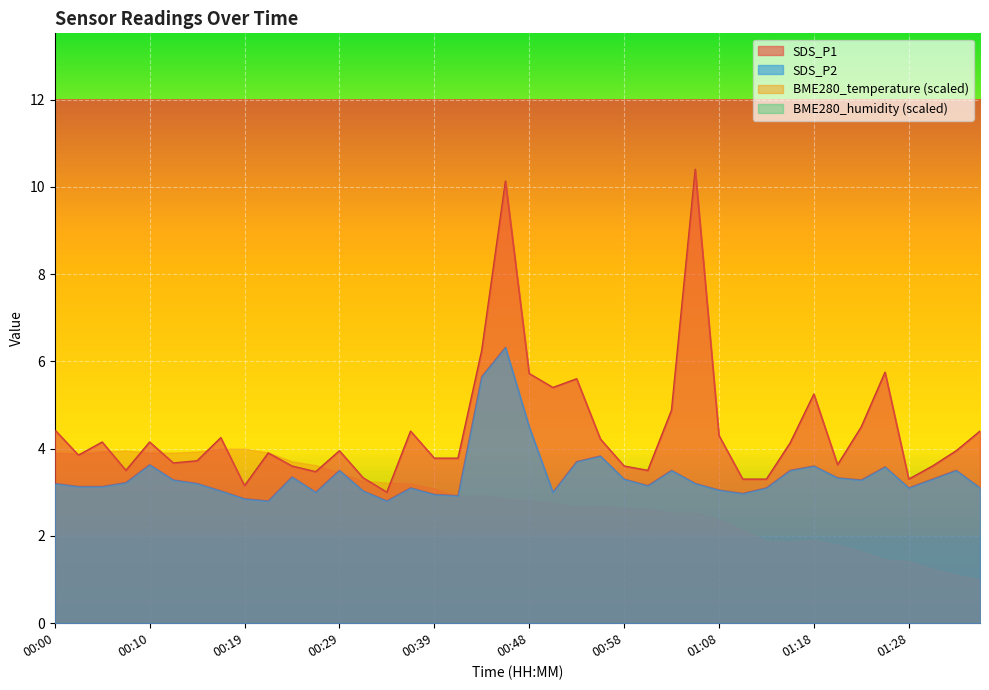

Which category has the highest value across all series?

01:06